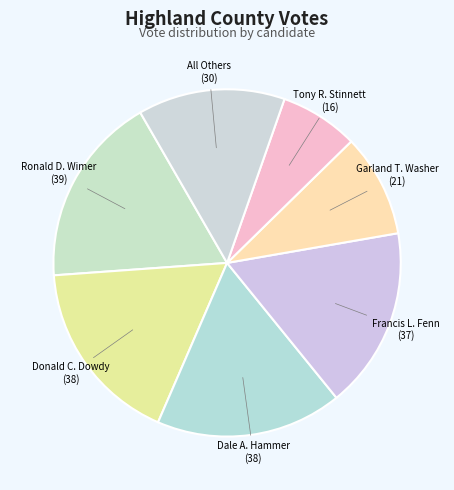

True or false: Tony R. Stinnett accounts for 7% of the total.

True